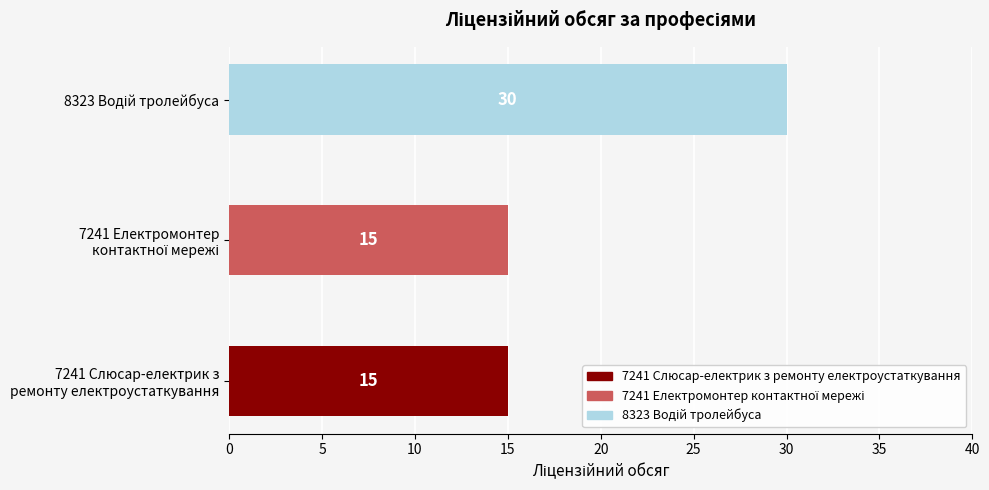

What is the minimum value shown in the chart?

15